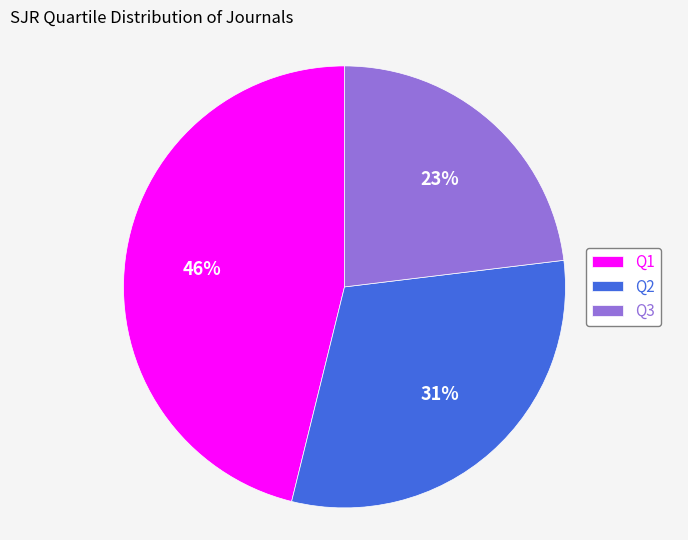

Combined, do Q3 and Q1 account for over 50%?

Yes